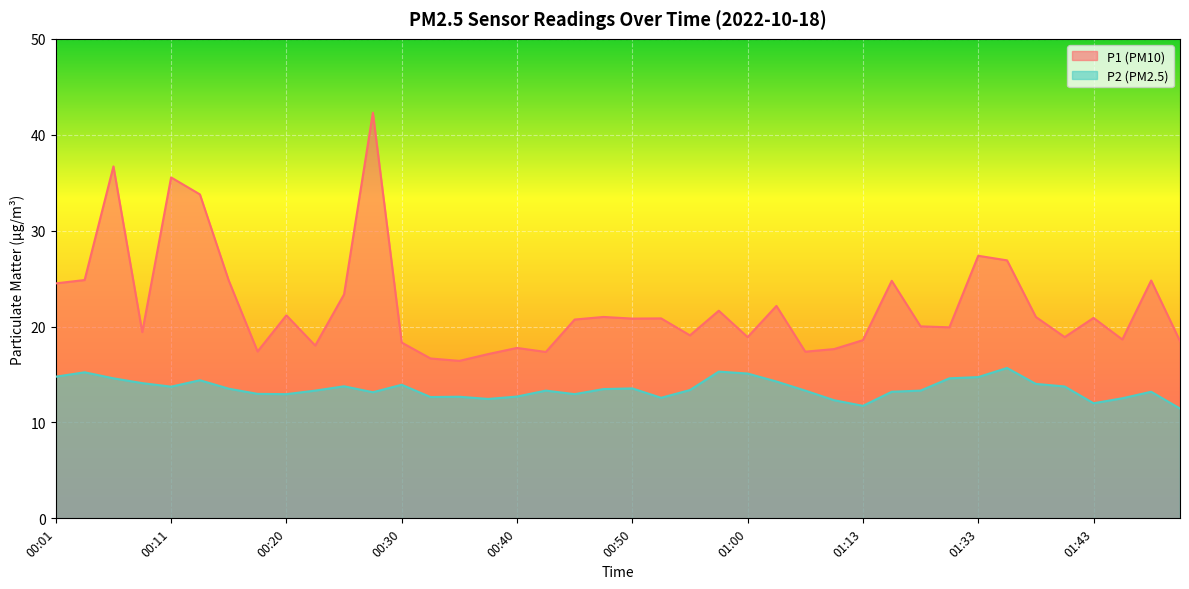

At which category does the chart reach its minimum across all series?

01:50